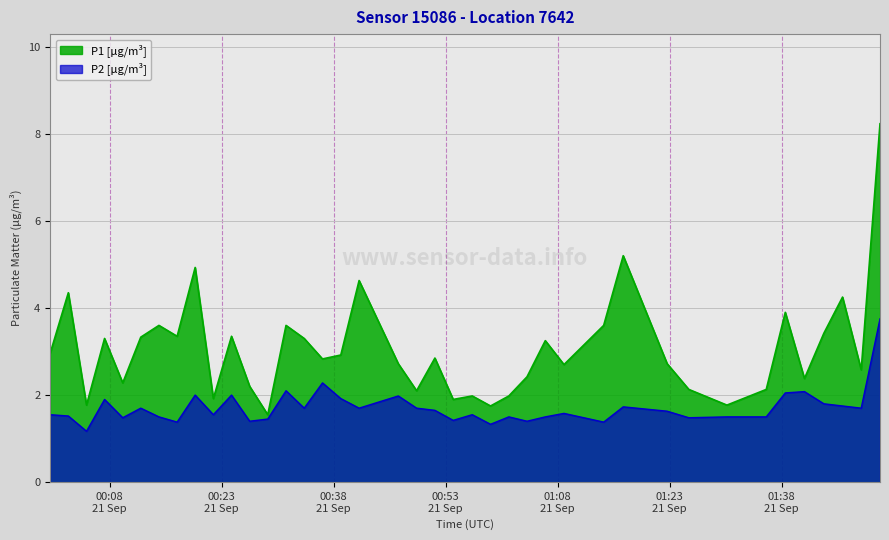

Rank the series by their average value, from lowest to highest.

P2 [μg/m³], P1 [μg/m³]